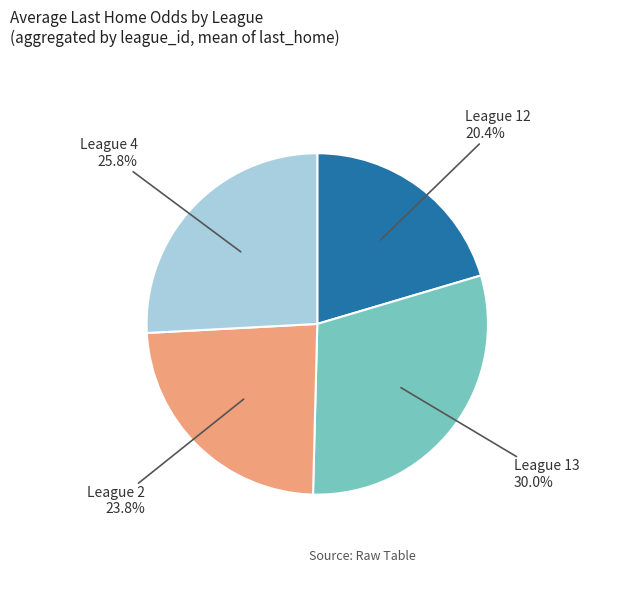

How many slices are in this pie chart?

4